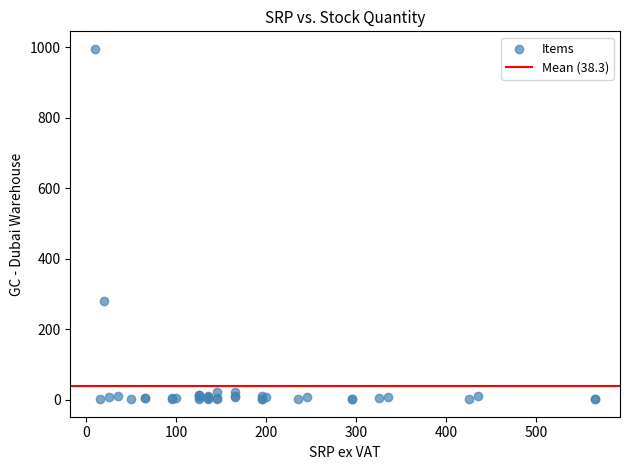

What Y value in the scatter plot is closest to 498?

279